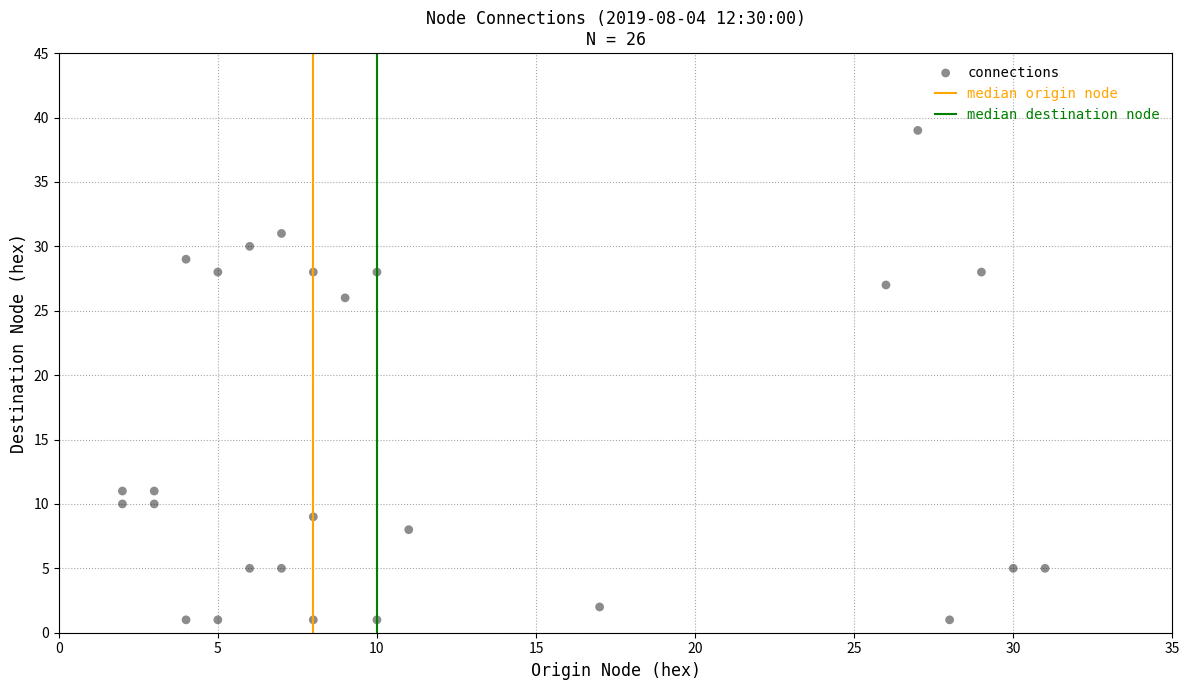

What Y value in the scatter plot is closest to 20?

26